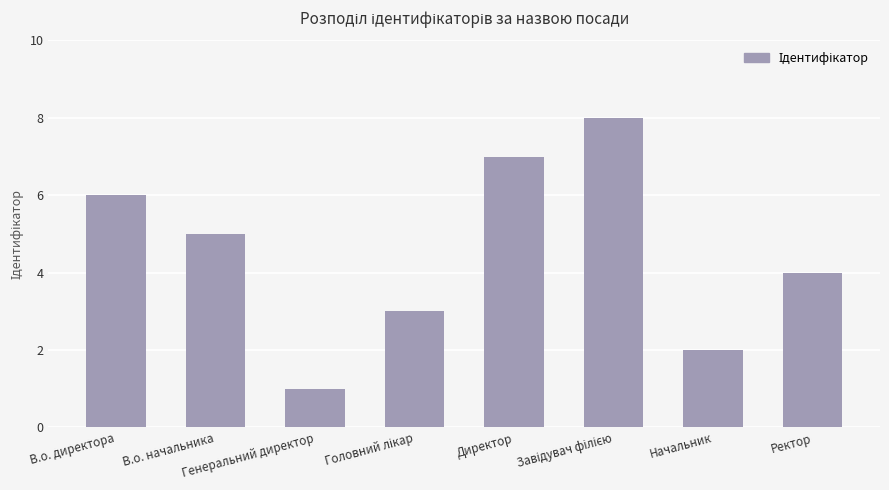

Does the chart contain stacked bars?

No